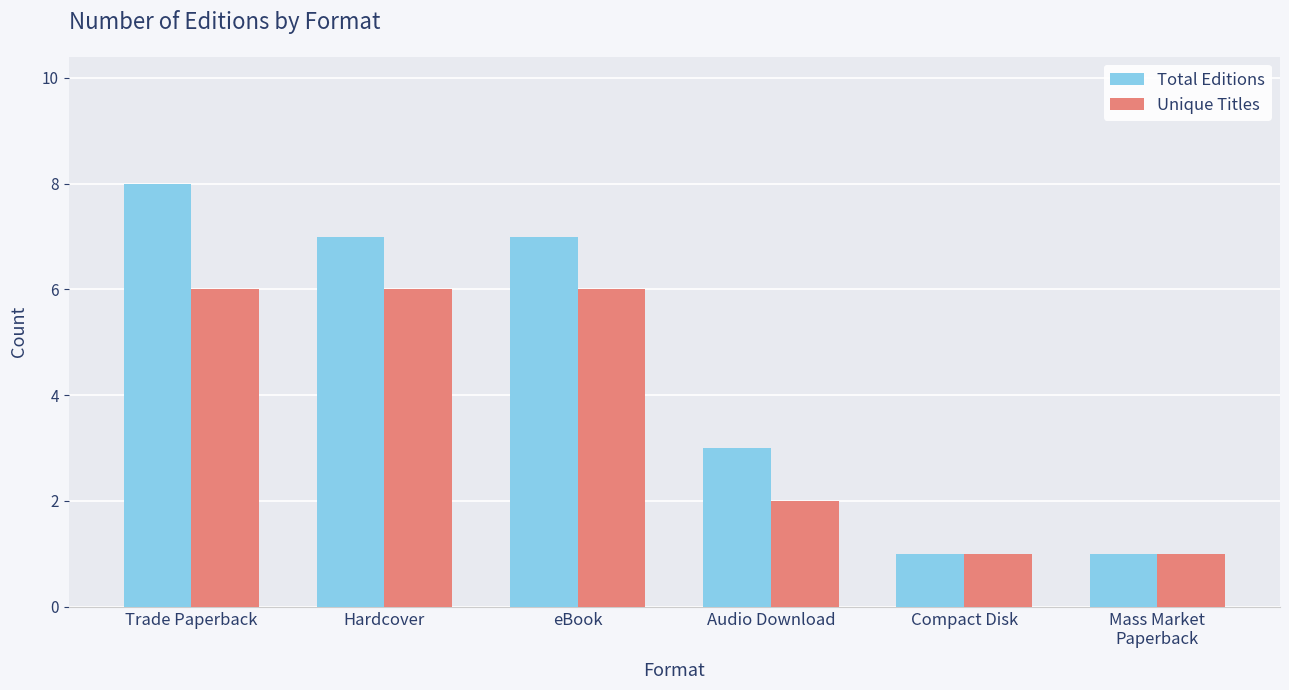

Count the number of data series in this chart.

2